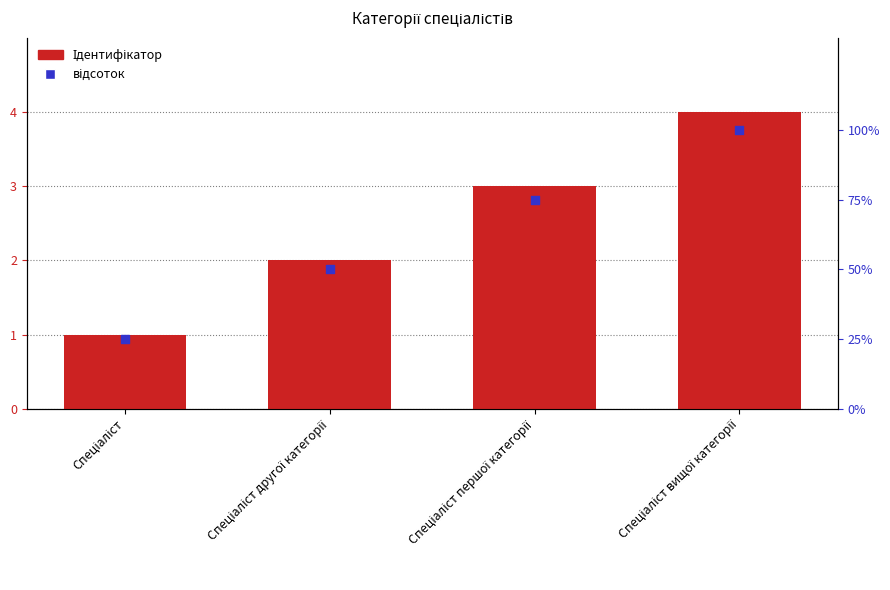

Which series has the largest total across all categories?

відсоток